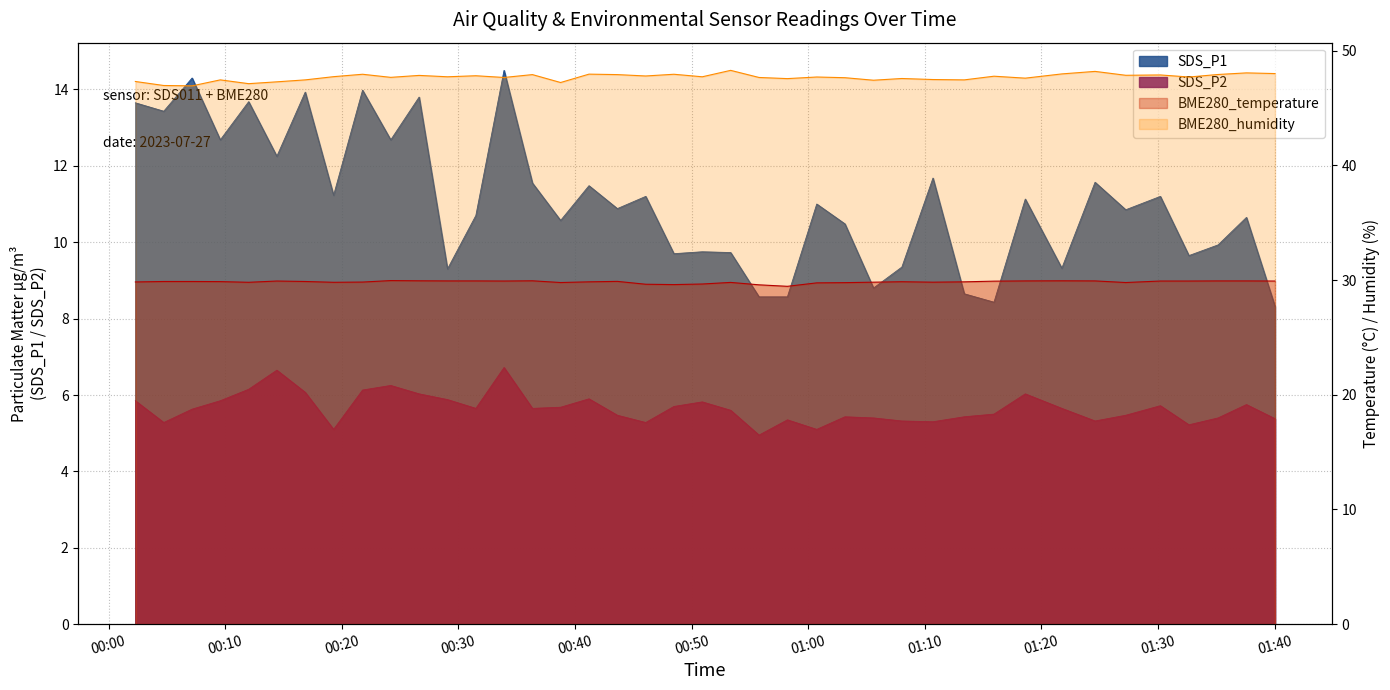

What is the label of the 35th point from the right?

2023/07/27 00:14:26